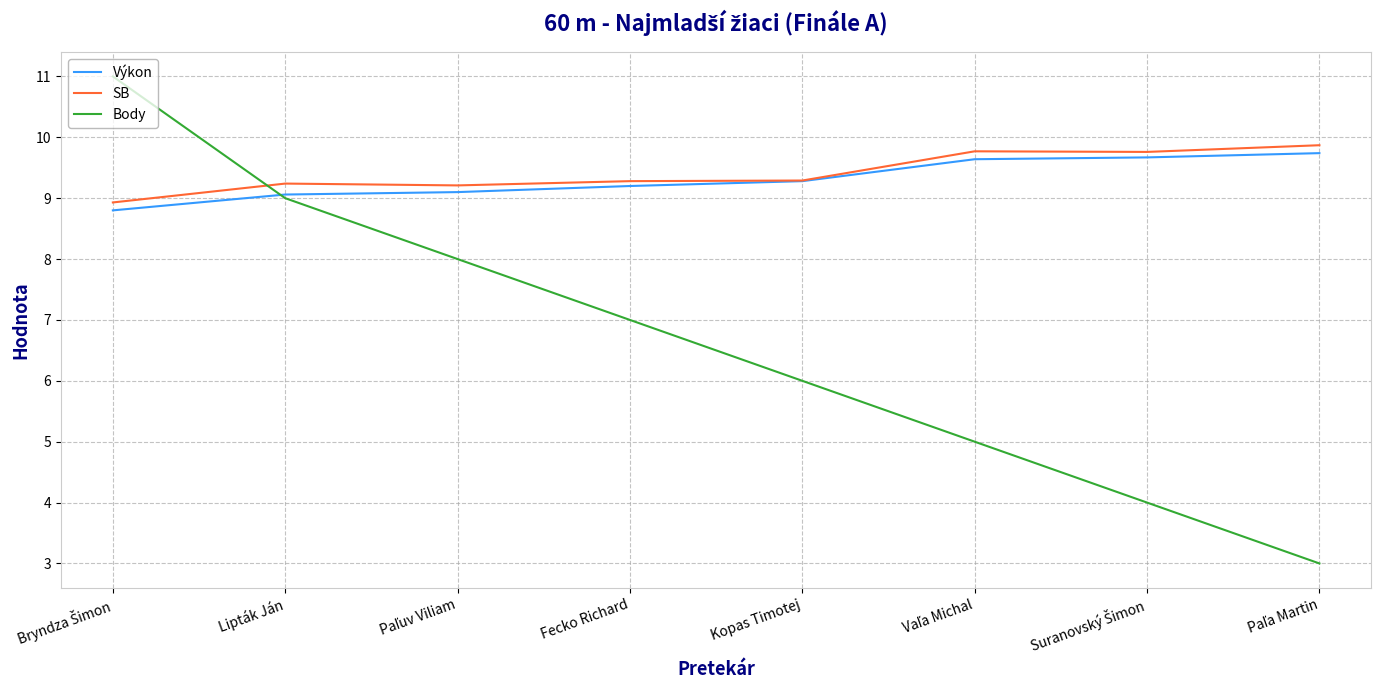

What is the average value of the Výkon series?

9.3